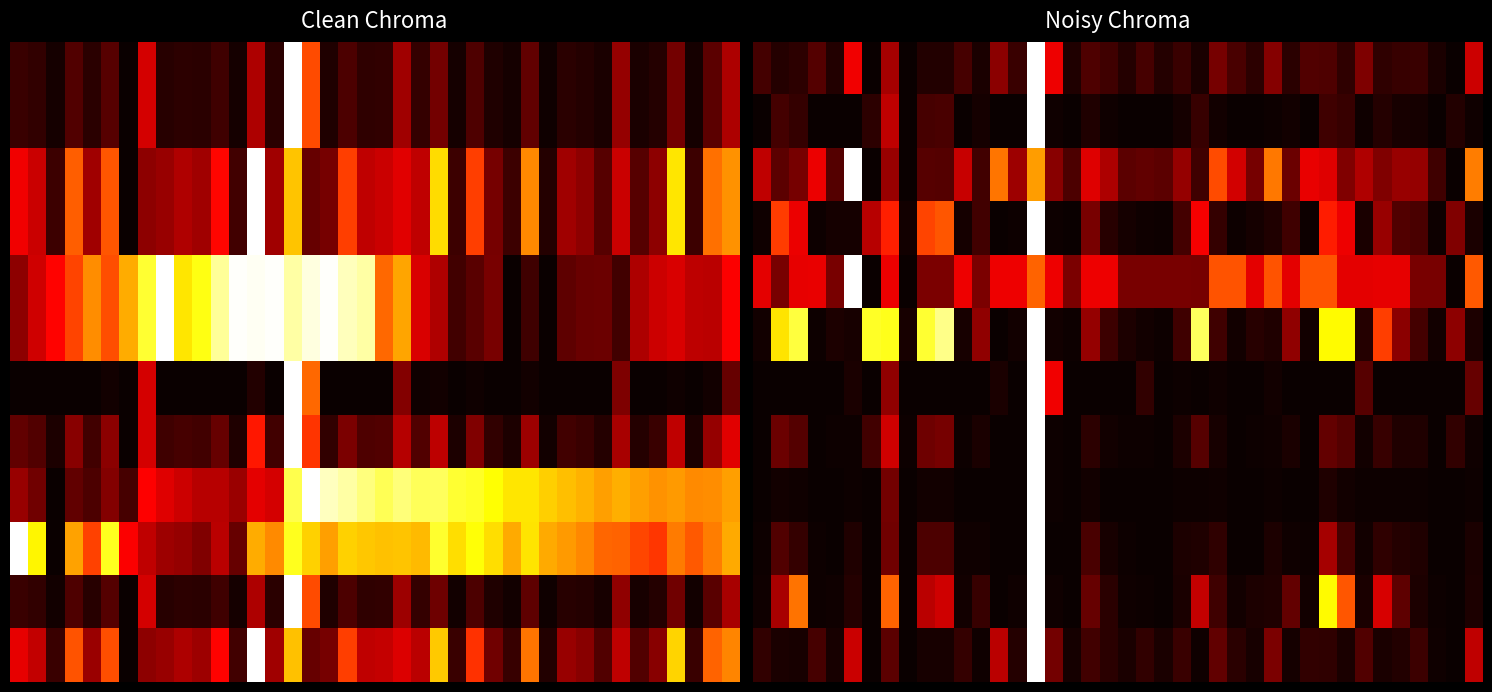

At how many categories does at least one series exceed 0?

40